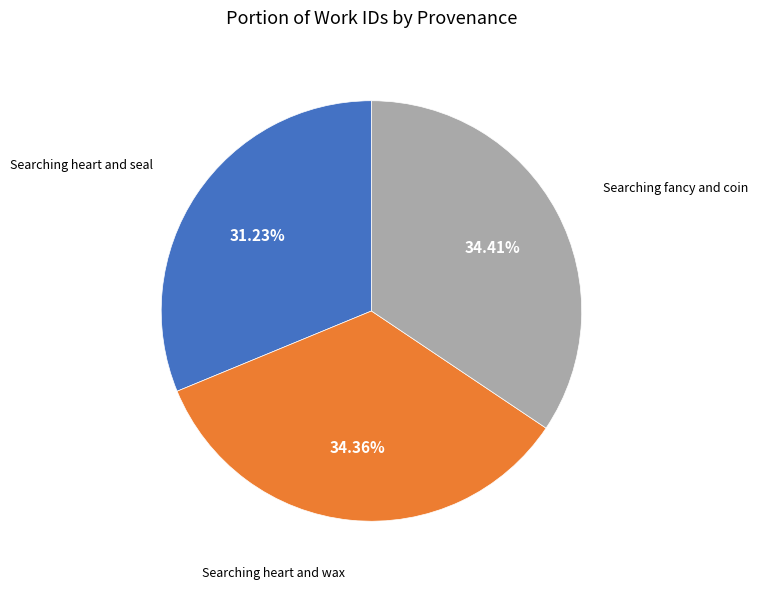

Does any single category account for the majority?

No